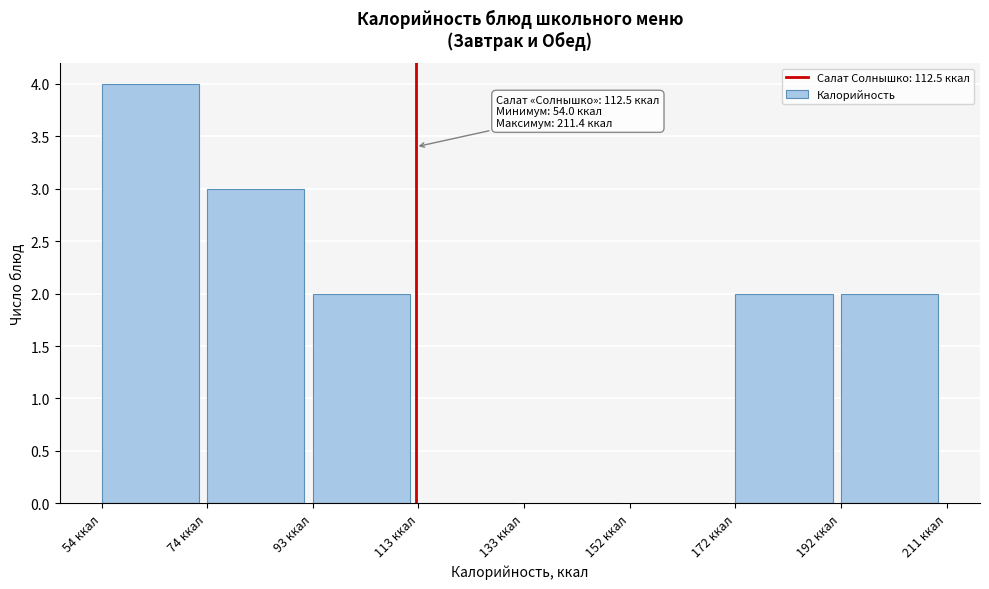

Over which range of the x-axis is the bar tallest?

54 to 74